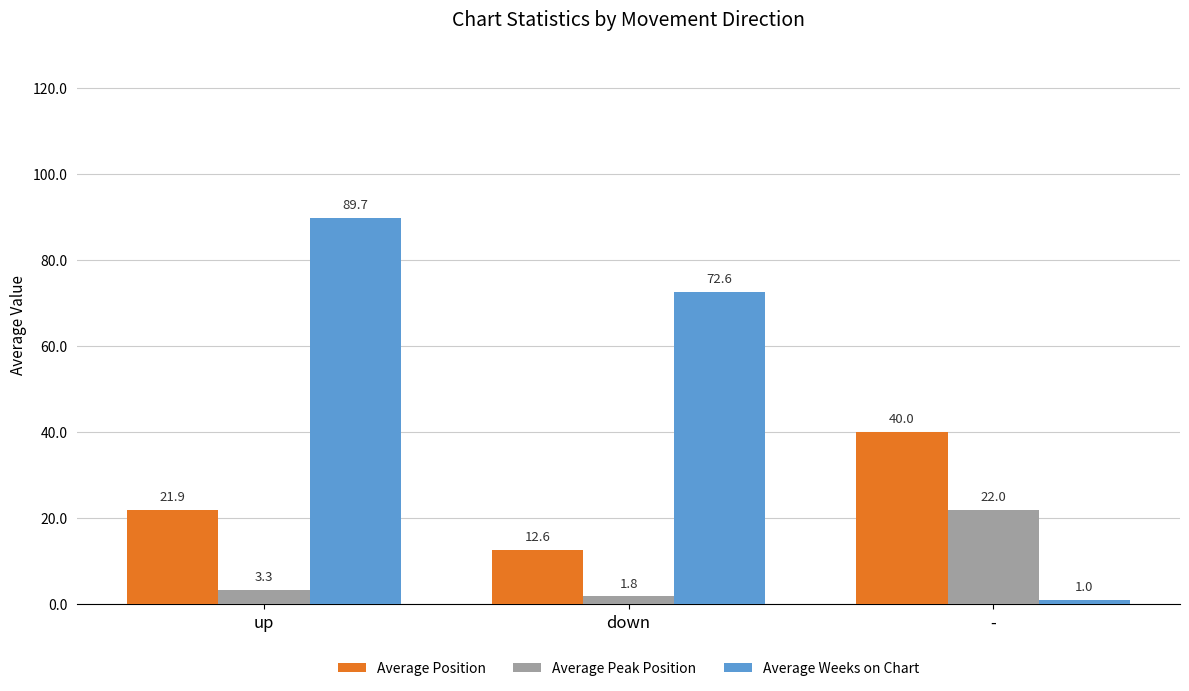

How many groups of bars are there?

3